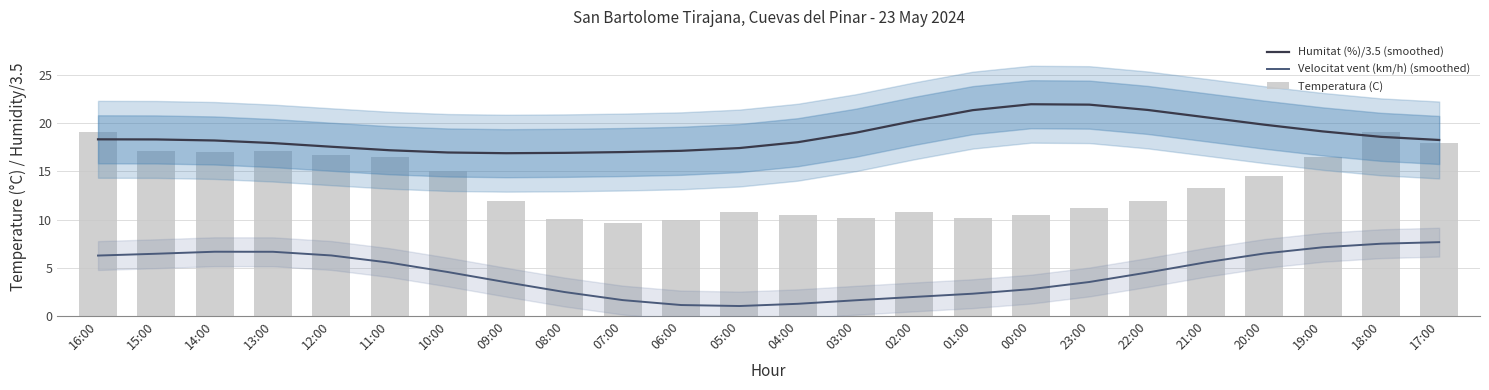

At which label is Humitat (%)/3.5 (smoothed) closest to 19?

03:00